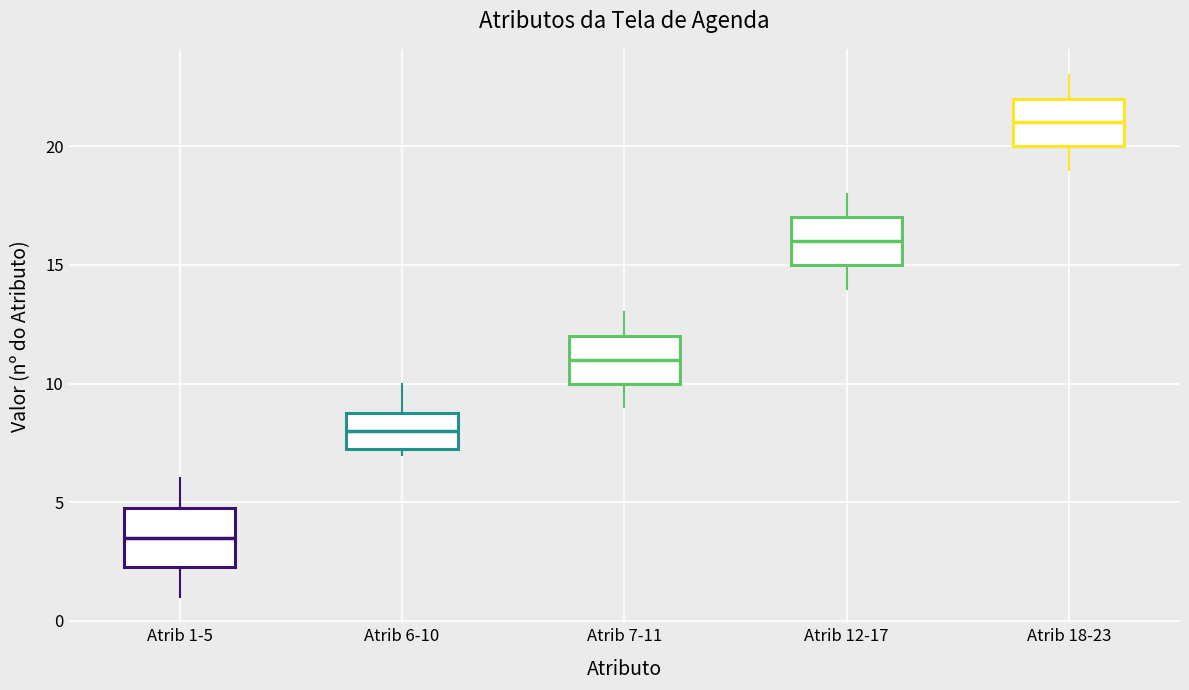

Where is the lower edge of the box for Atrib 1-5 on the y-axis? The values are not printed on the chart, so give them approximately, as read against the axis.

2.5